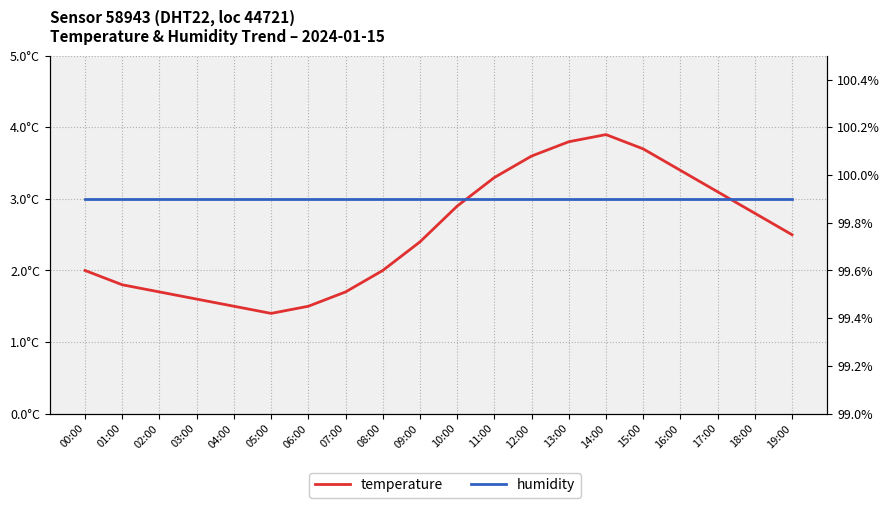

Which category has the lowest value across all series?

05:00